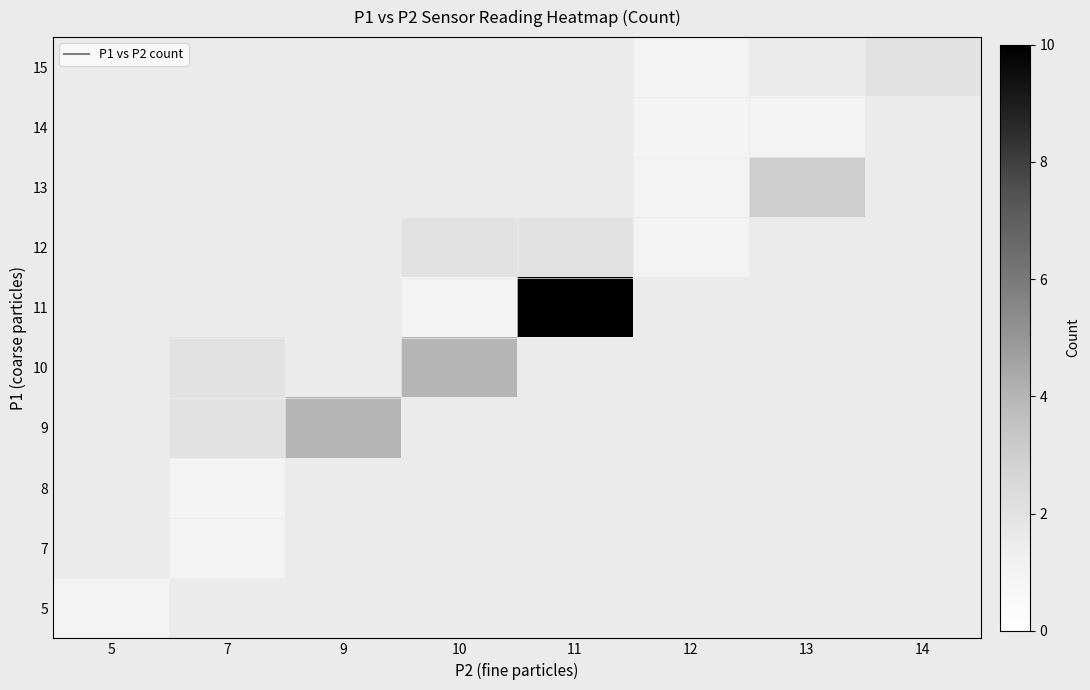

How many values in 15 are above zero?

2